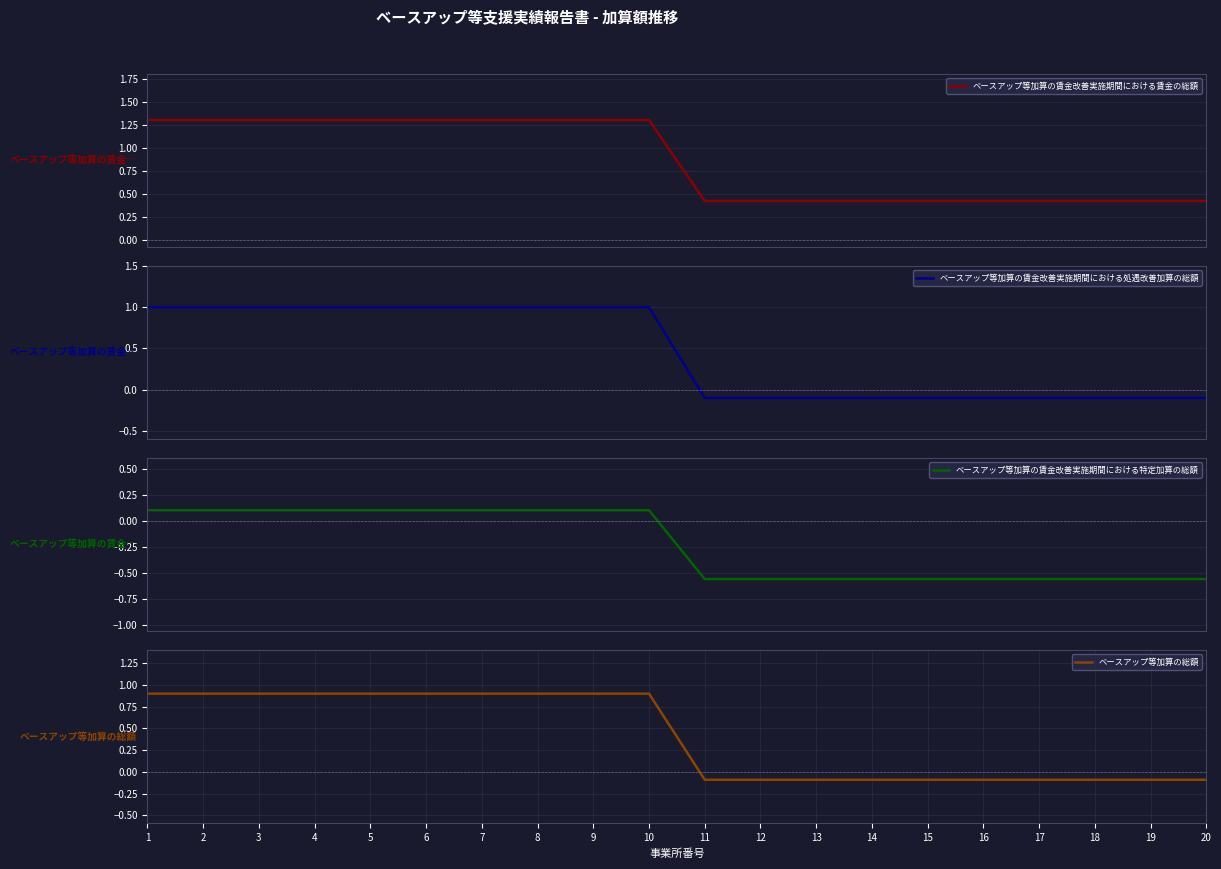

Reading right to left, what are all the values shown in this chart?

ベースアップ等加算の賃金改善実施期間における賃金の総額: 0.4	0.4	0.4	0.4	0.4	0.4	0.4	0.4	0.4	0.4	1.3	1.3	1.3	1.3	1.3	1.3	1.3	1.3	1.3	1.3
ベースアップ等加算の賃金改善実施期間における処遇改善加算の総額: -0.1	-0.1	-0.1	-0.1	-0.1	-0.1	-0.1	-0.1	-0.1	-0.1	1.0	1.0	1.0	1.0	1.0	1.0	1.0	1.0	1.0	1.0
ベースアップ等加算の賃金改善実施期間における特定加算の総額: -0.6	-0.6	-0.6	-0.6	-0.6	-0.6	-0.6	-0.6	-0.6	-0.6	0.1	0.1	0.1	0.1	0.1	0.1	0.1	0.1	0.1	0.1
ベースアップ等加算の総額: -0.1	-0.1	-0.1	-0.1	-0.1	-0.1	-0.1	-0.1	-0.1	-0.1	0.9	0.9	0.9	0.9	0.9	0.9	0.9	0.9	0.9	0.9